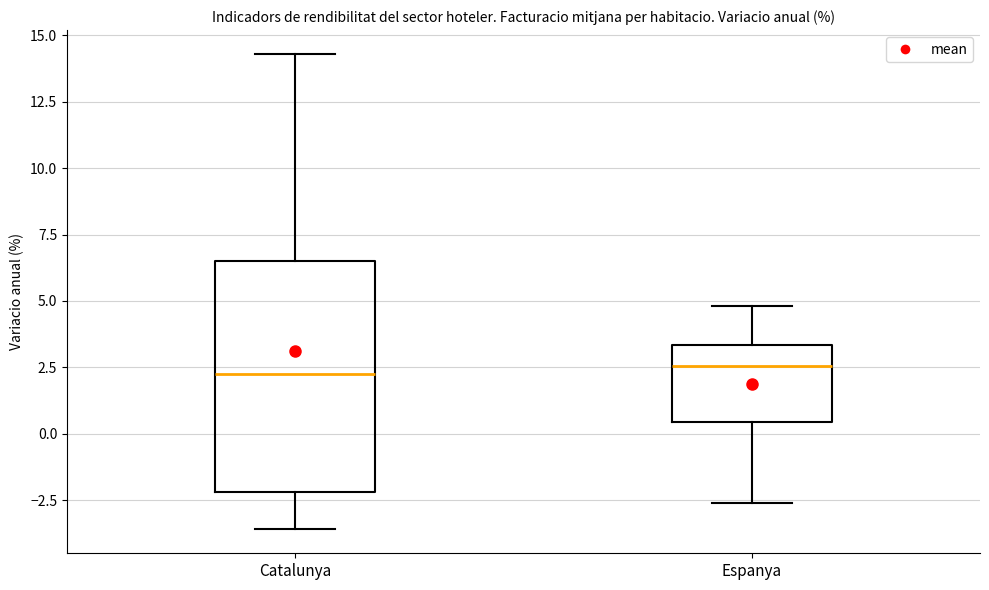

Reading left to right, transcribe this box plot: for each box, give where its median line is, the range the box spans, and where its two whiskers end, as read against the y-axis. The values are not printed on the chart, so give them approximately, as read against the axis.

Catalunya: median 2.5, box -2.0 to 6.5, whiskers -3.5 to 14.5
Espanya: median 2.5, box 0.5 to 3.5, whiskers -2.5 to 5.0